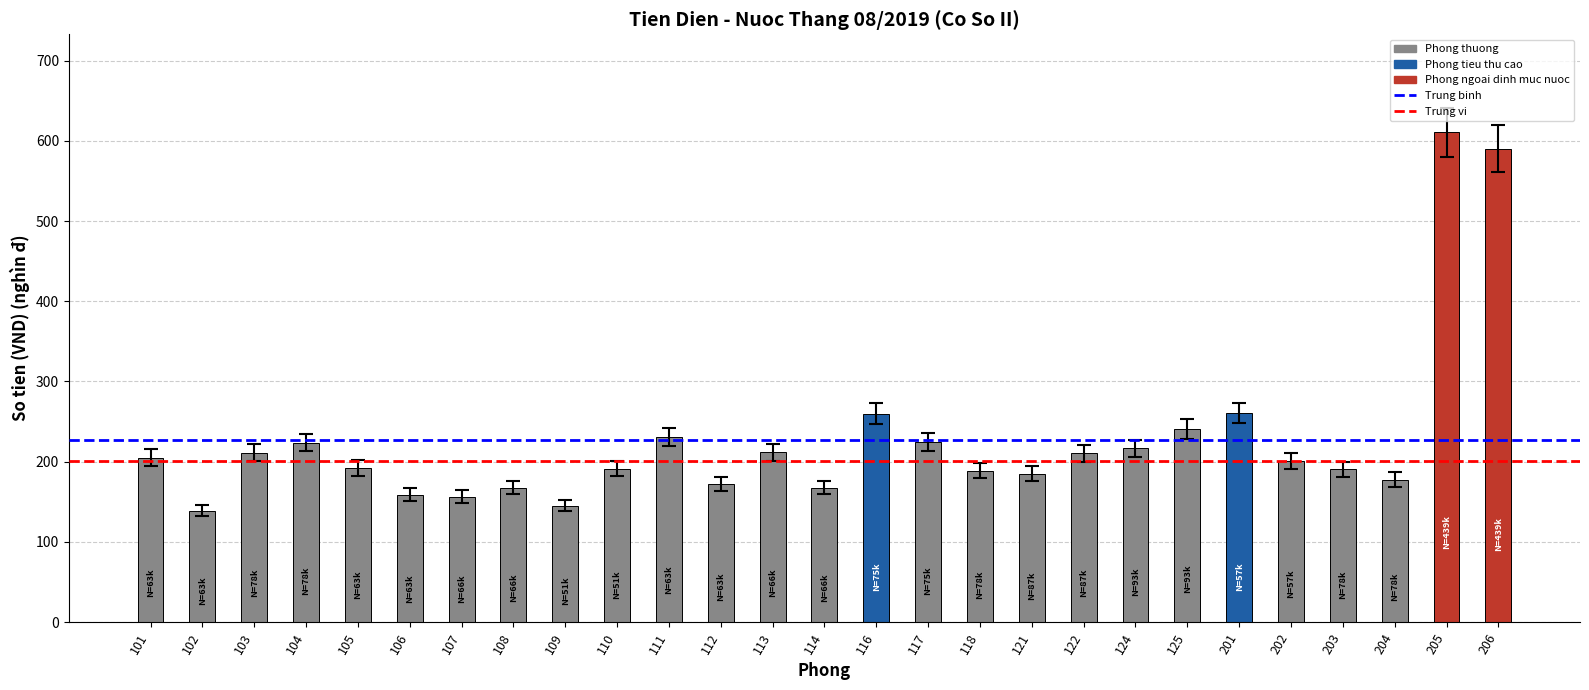

Approximately how many times larger is the value at 106 compared to 122?

0.8